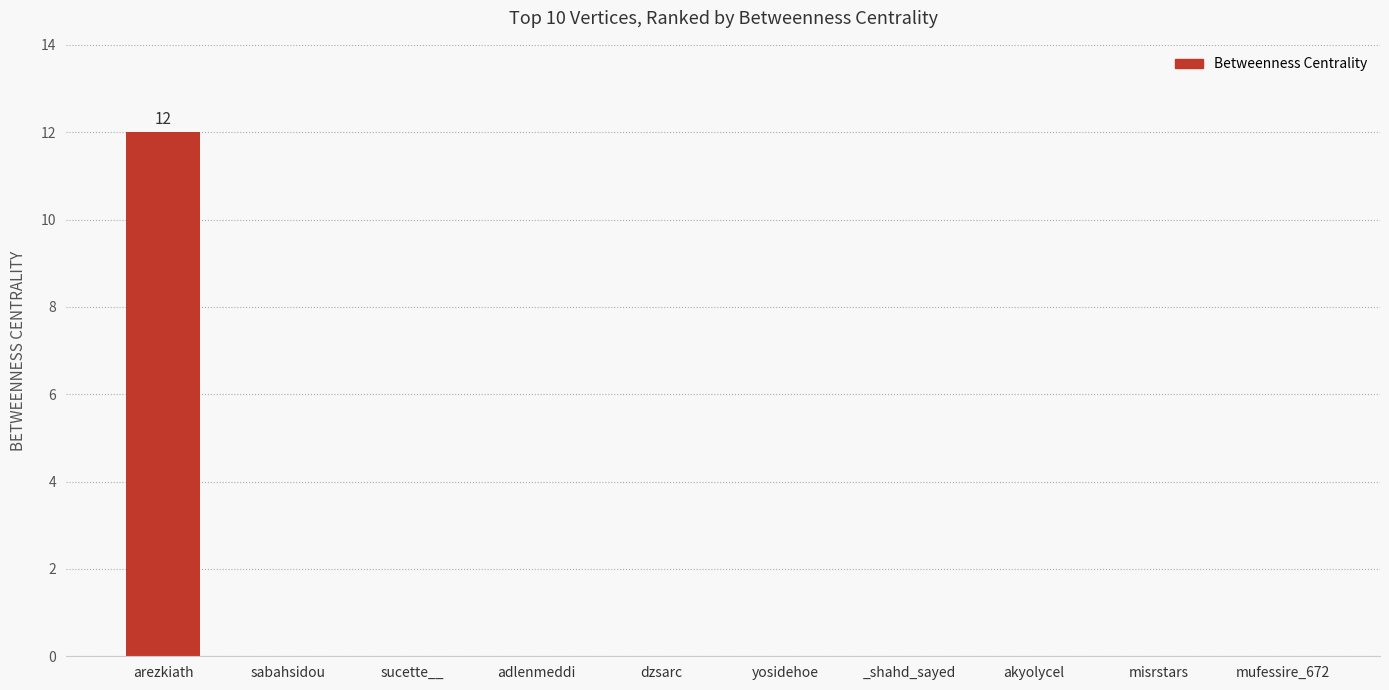

What is the greatest value displayed?

12